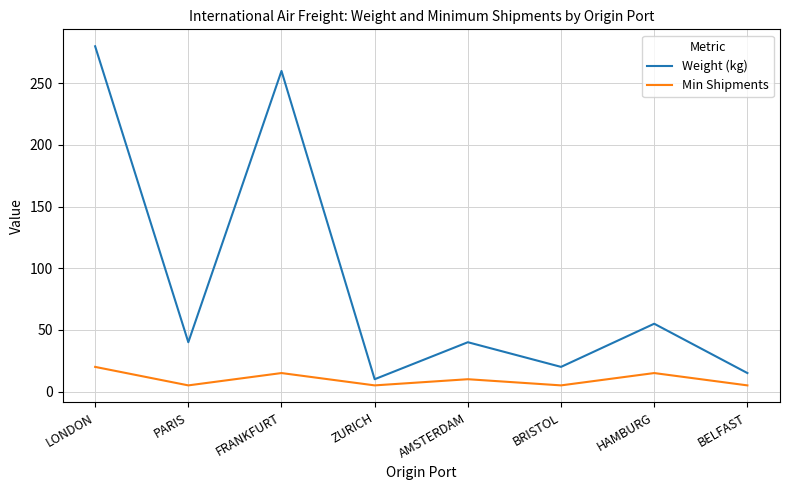

Which series has the largest total across all categories?

Weight (kg)